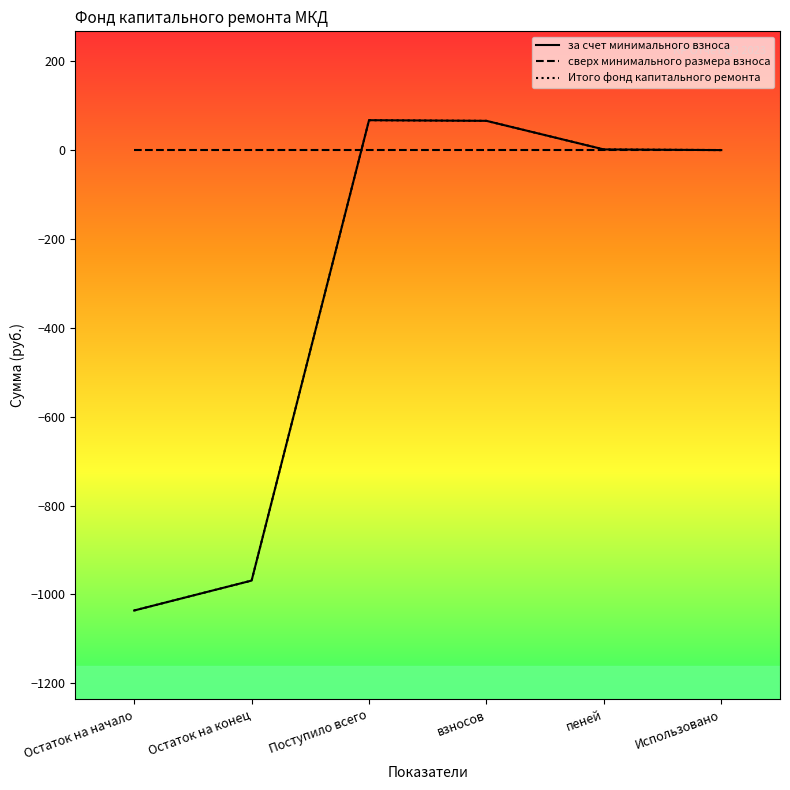

What is the maximum value shown in the chart?

67.3